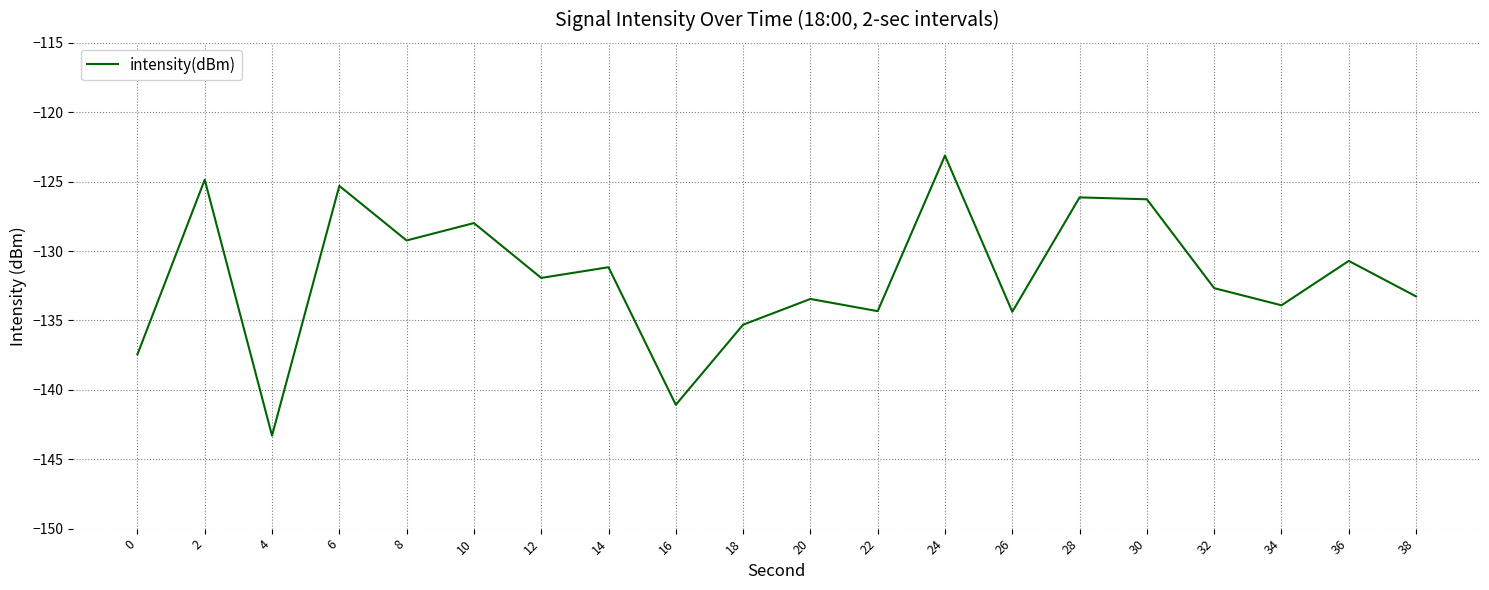

What is the change in value from 12 to 34?

-2.0